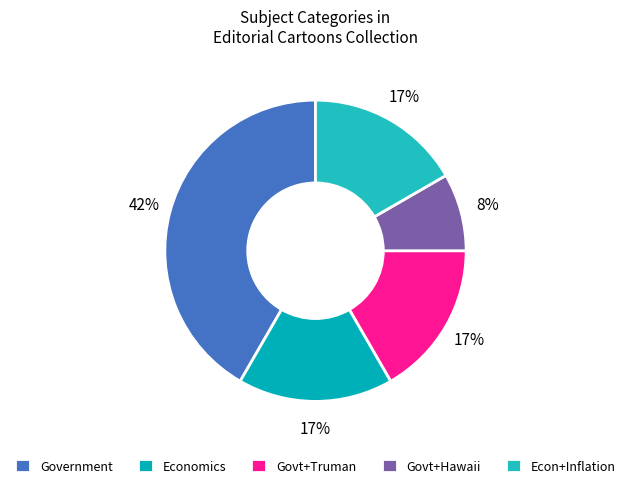

What is the smallest slice in the pie chart?

Govt+Hawaii